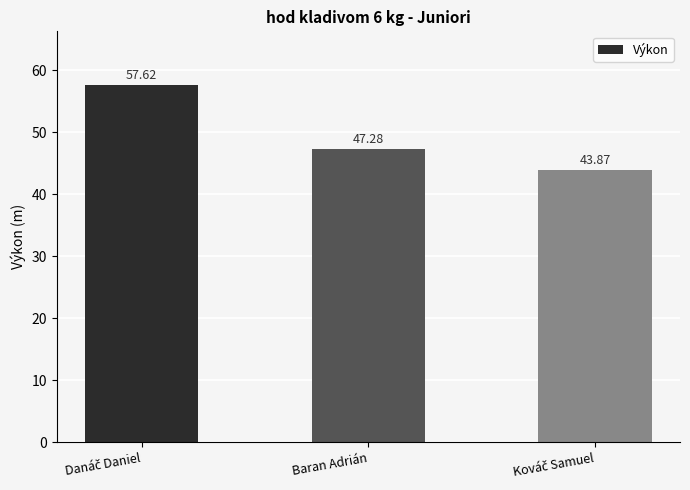

What is the difference between the maximum and second lowest values?

10.3